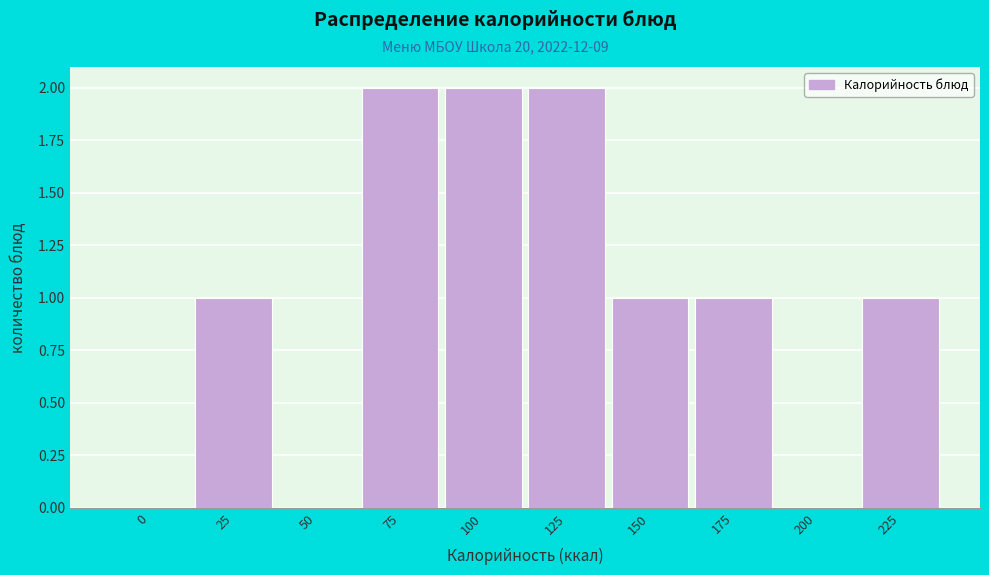

Reading left to right, transcribe all the data shown in this chart.

0=0	25=1	50=0	75=2	100=2	125=2	150=1	175=1	200=0	225=1